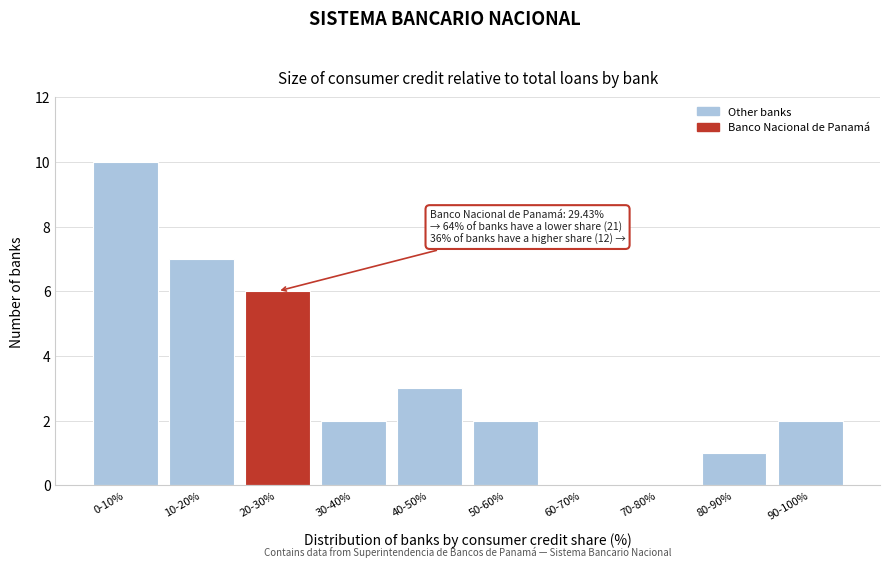

Reading right to left, list all the values displayed in this chart.

90-100%=2	80-90%=1	70-80%=0	60-70%=0	50-60%=2	40-50%=3	30-40%=2	20-30%=6	10-20%=7	0-10%=10